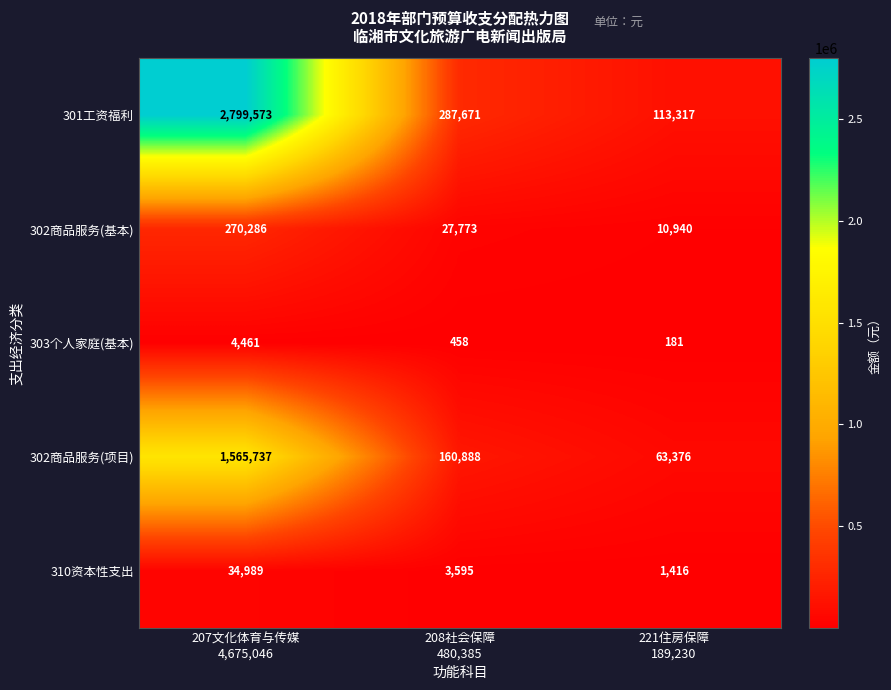

What is the difference between the second highest and minimum values in the 302商品服务(项目) series?

97512